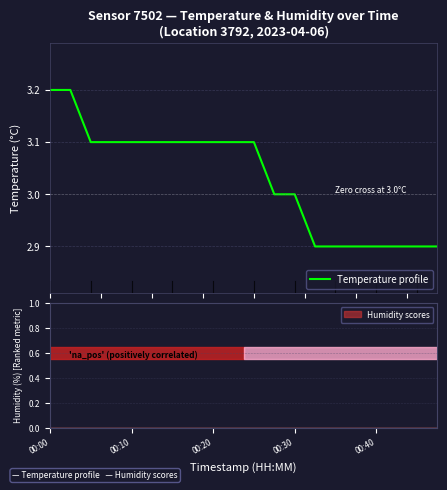

At which category does the chart reach its minimum across all series?

13